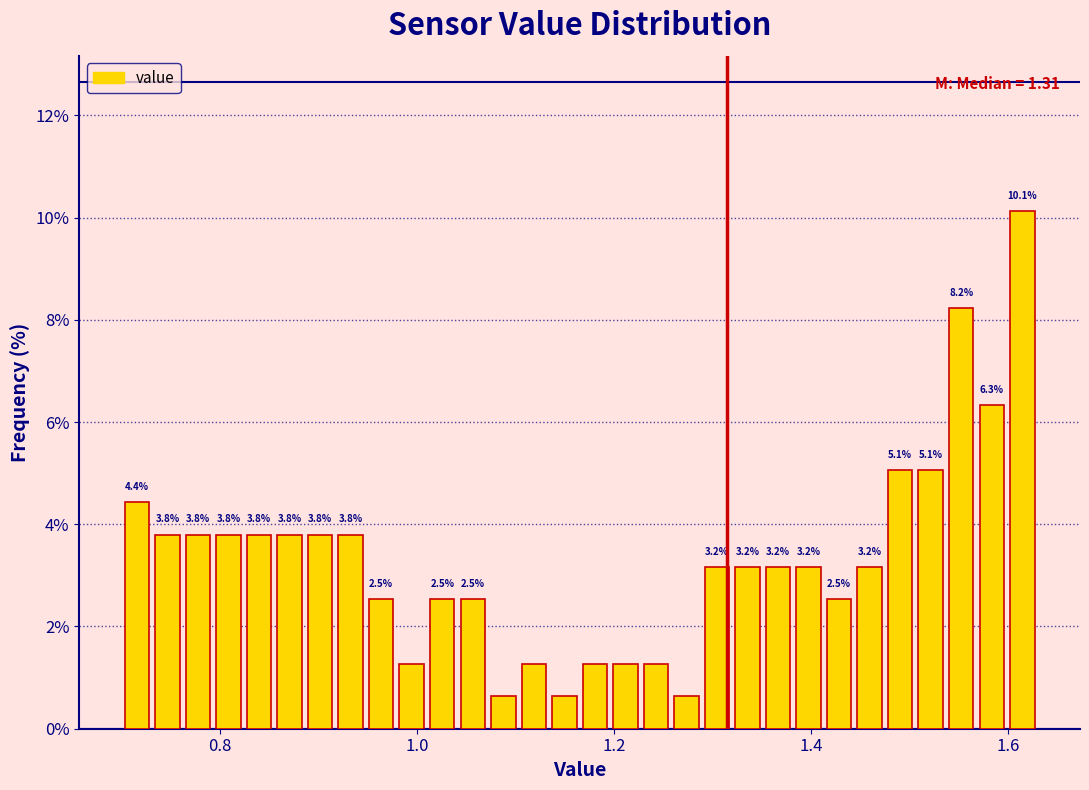

Around what value on the x-axis is the tallest bar? Give the approximate position of its centre, as read against the axis.

1.62